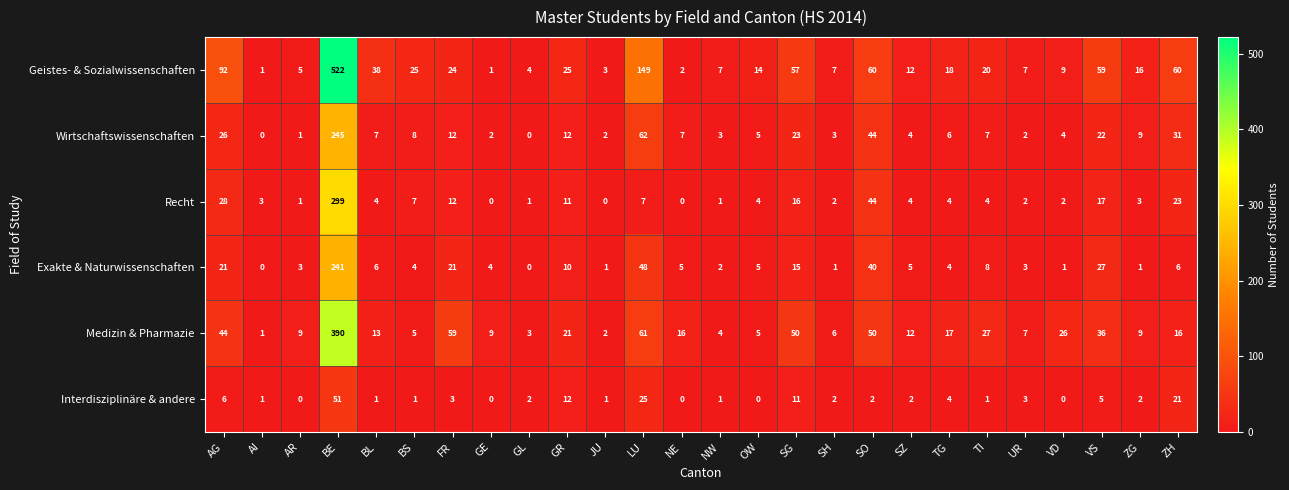

Which series changed the most between BE and NW?

Geistes- & Sozialwissenschaften